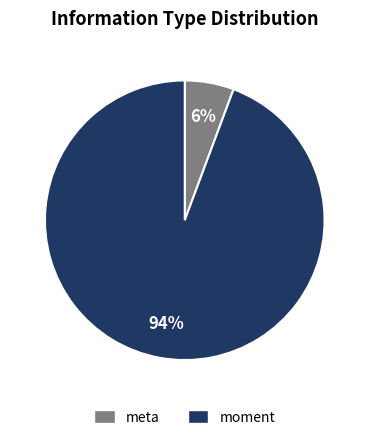

Rank the categories by value from lowest to highest.

meta, moment